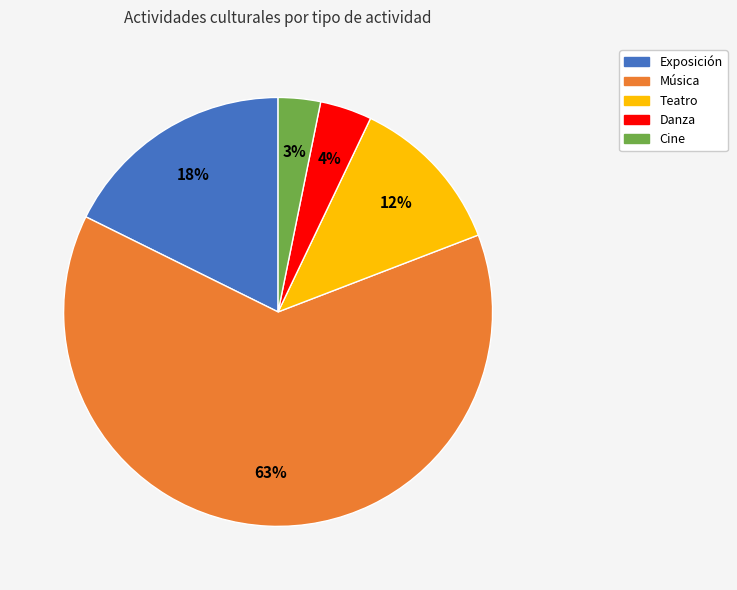

Which has a higher value, Danza or Música?

Música